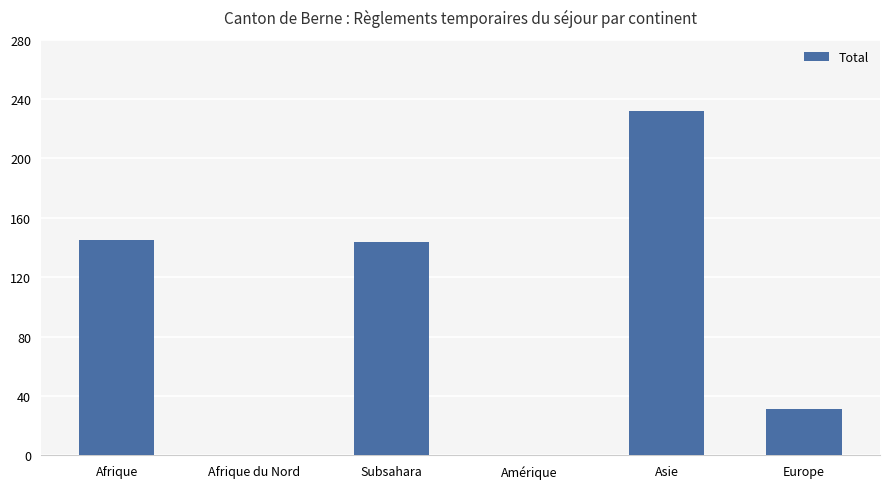

Where is the data nearest to the value 116?

Subsahara